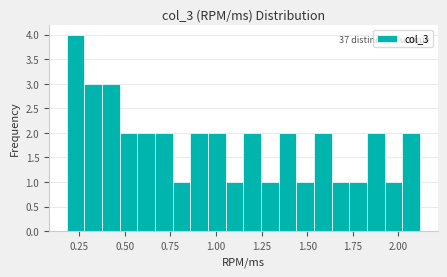

Read against the x-axis, roughly where is the centre of the tallest bar?

0.25